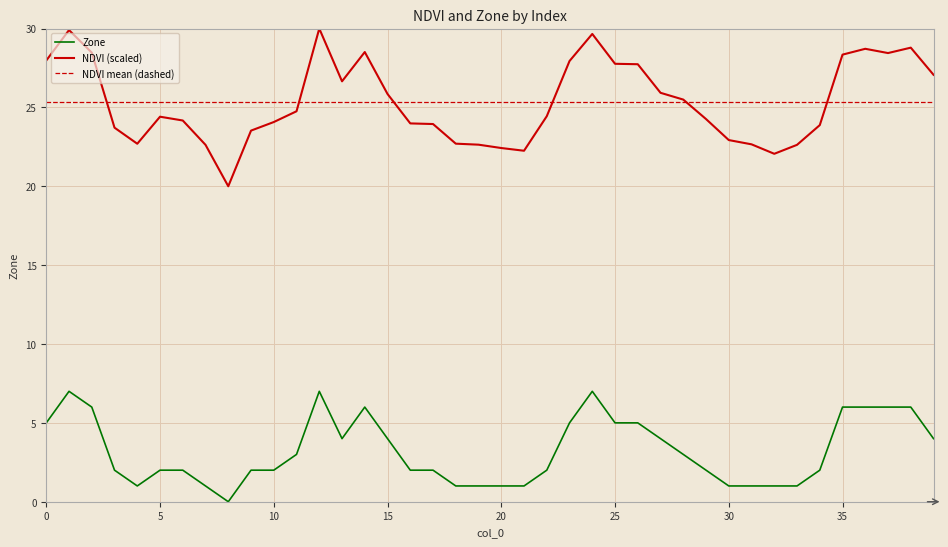

List the series in order of their peak value, lowest first.

Zone, NDVI mean (dashed), NDVI (scaled)